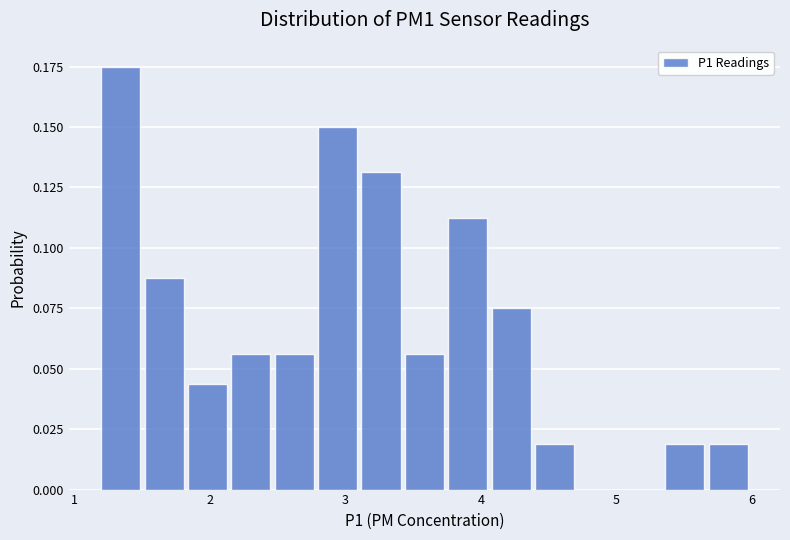

Around what value on the x-axis is the tallest bar? Give the approximate position of its centre, as read against the axis.

1.3